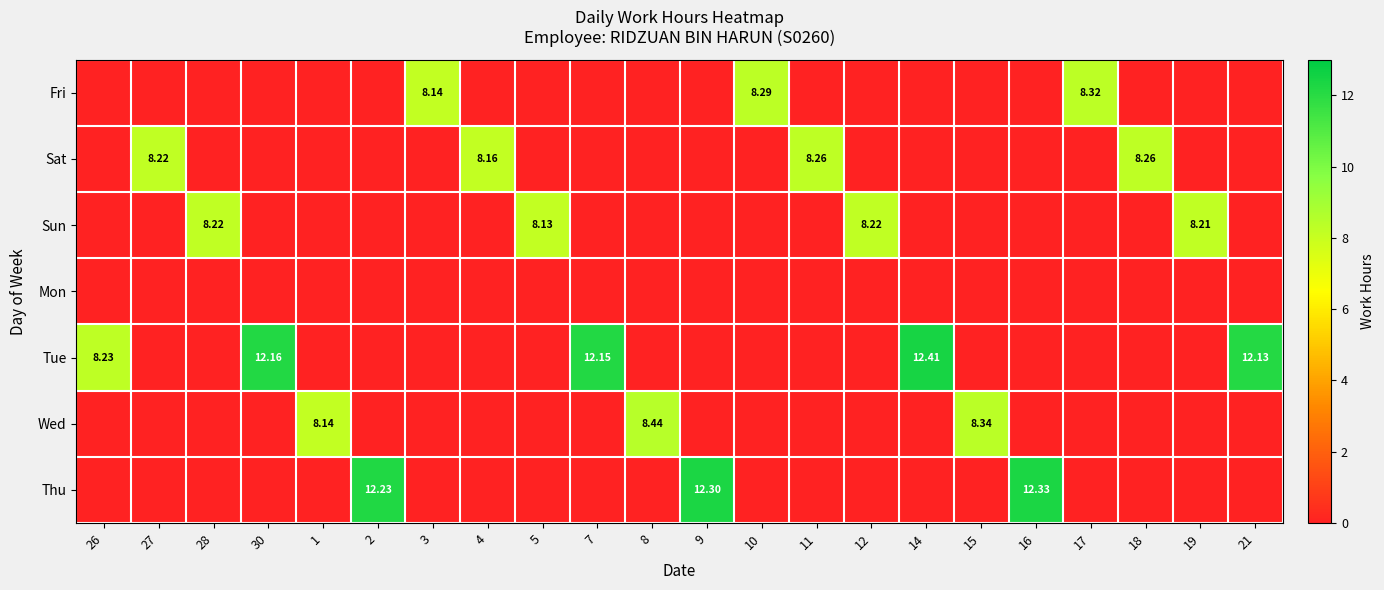

What is the difference between the highest and lowest values at 17?

8.3